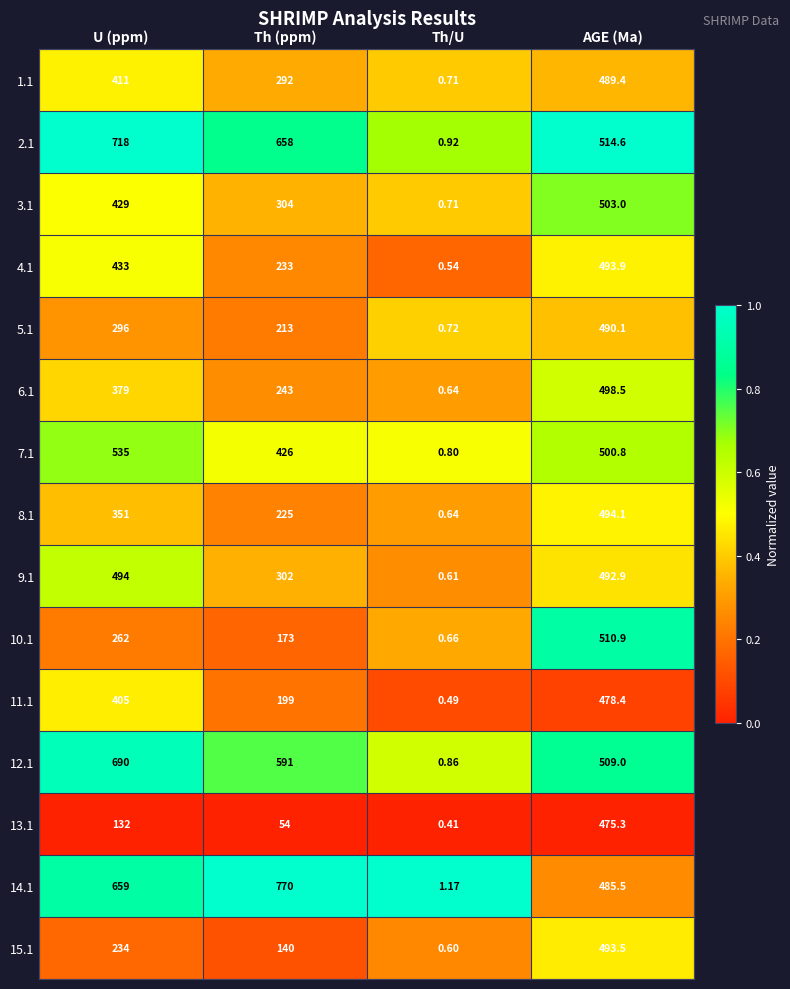

Where is 13.1 nearest to the value 237?

U (ppm)